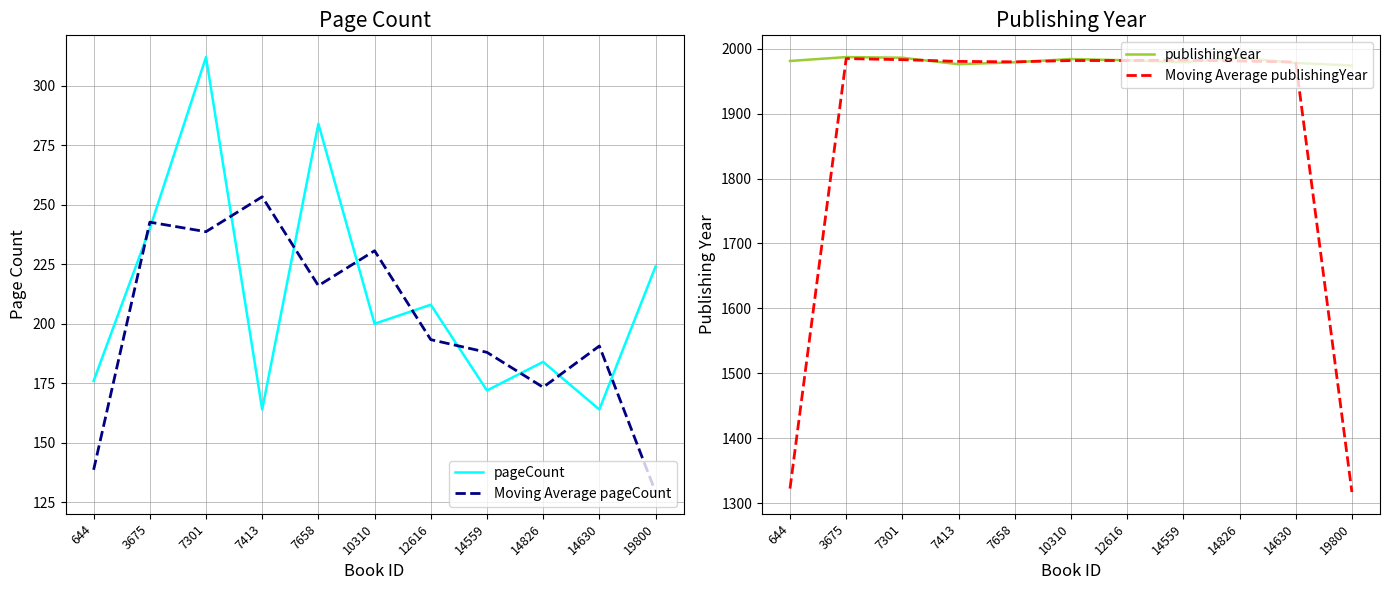

Rank the categories by Moving Average publishingYear value from lowest to highest.

19800, 644, 14630, 7658, 7413, 14826, 10310, 12616, 14559, 7301, 3675